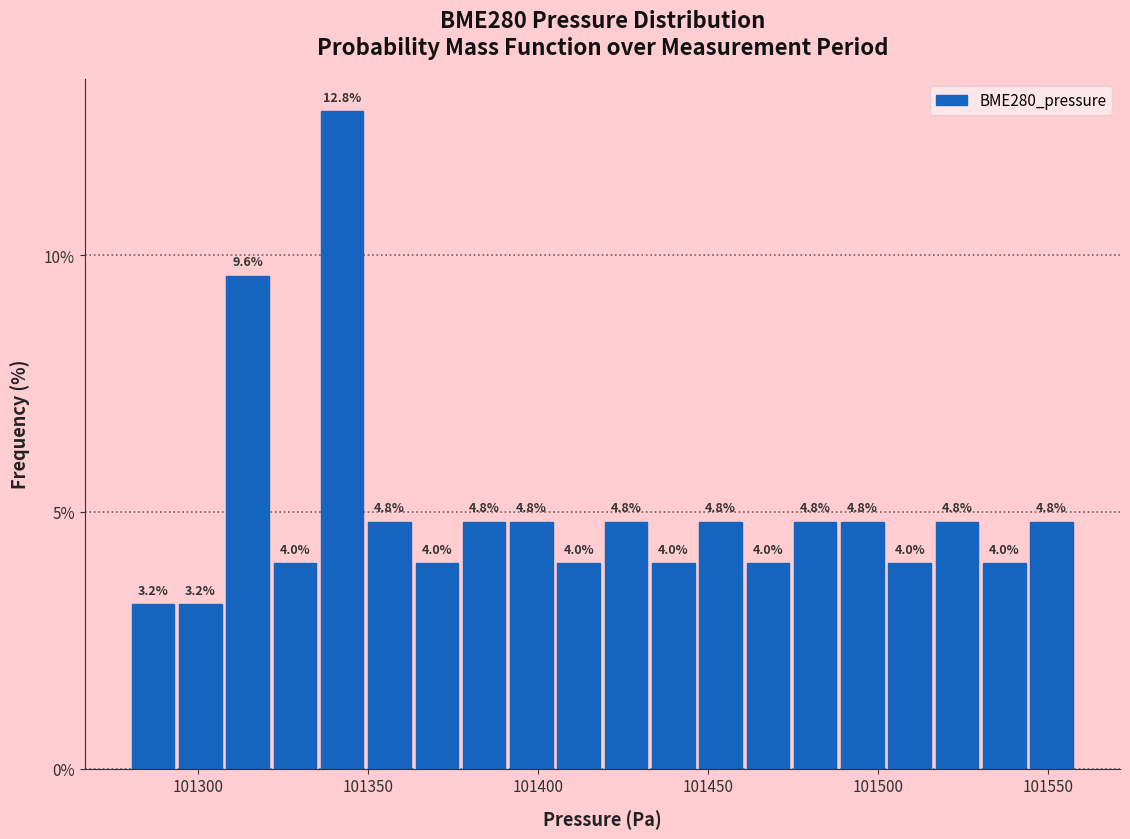

Read against the x-axis, roughly where is the centre of the tallest bar?

101340